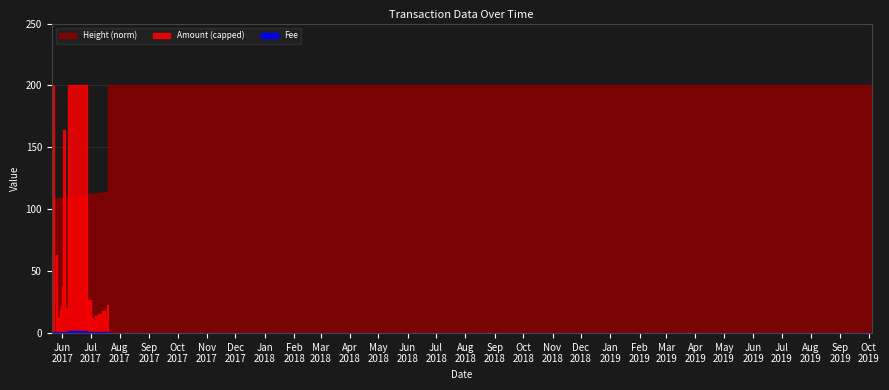

What is the label of the 15th point from the right?

2017-06-04